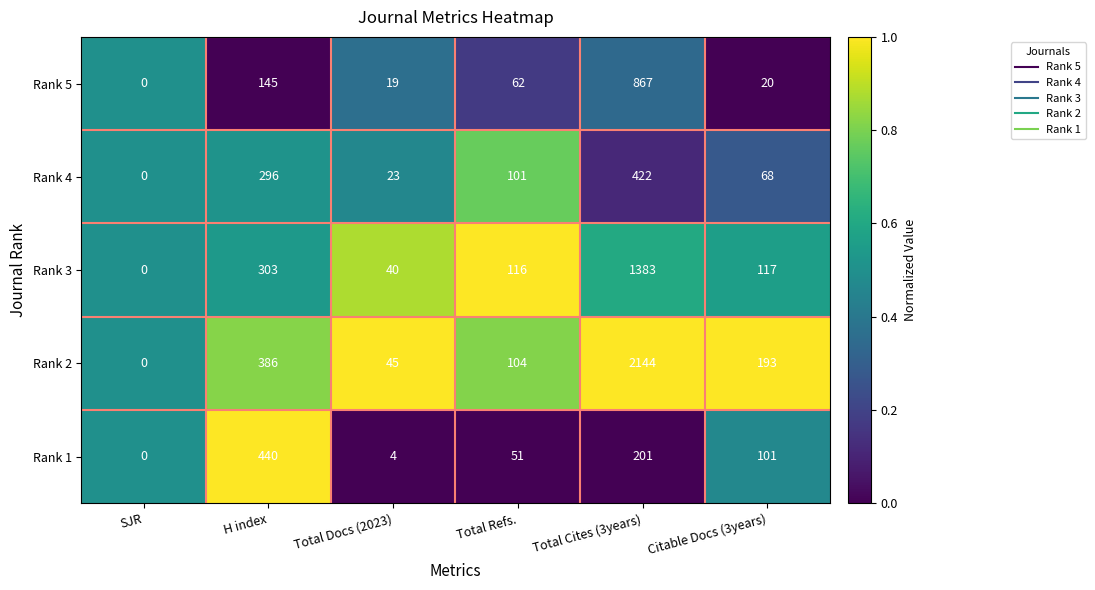

What is the difference between the maximum and minimum values in the Rank 4 series?

422